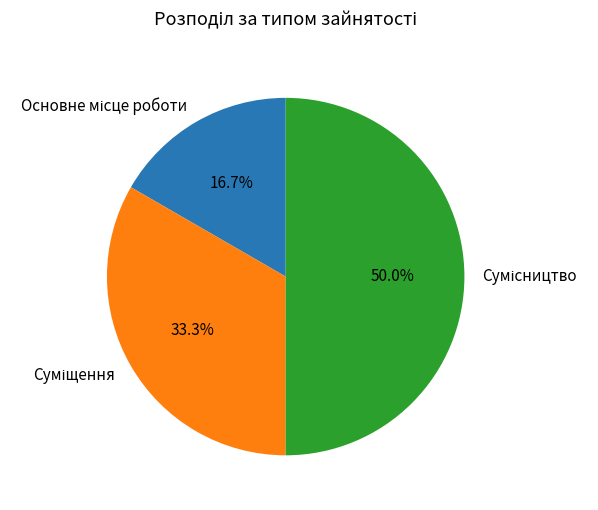

Which category has the smallest portion of the pie?

Основне місце роботи